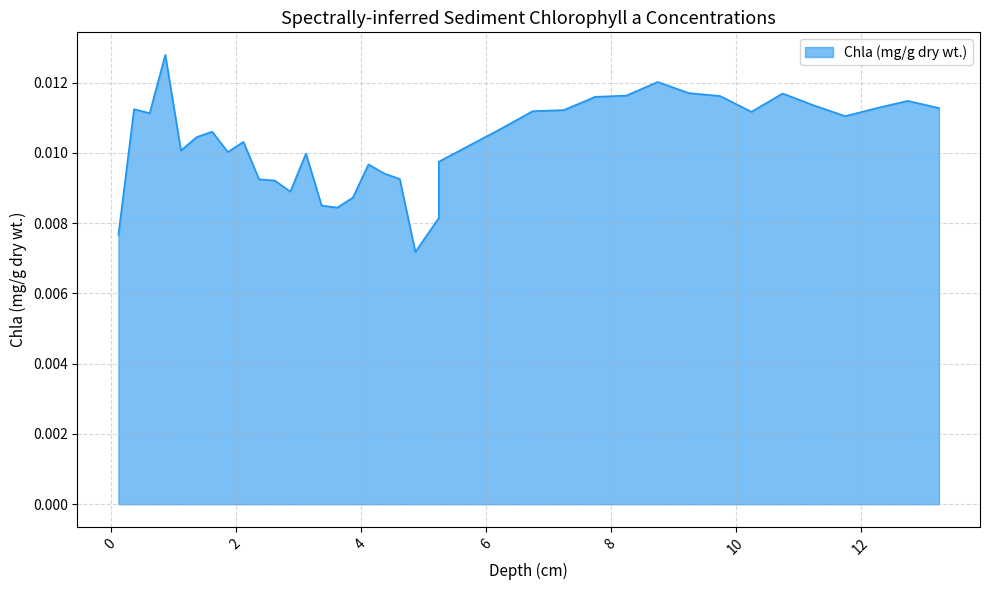

Reading left to right, list all the values displayed in this chart.

0.125=0.0	0.375=0.0	0.625=0.0	0.875=0.0	1.125=0.0	1.375=0.0	1.625=0.0	1.875=0.0	2.125=0.0	2.375=0.0	2.625=0.0	2.875=0.0	3.125=0.0	3.375=0.0	3.625=0.0	3.875=0.0	4.125=0.0	4.375=0.0	4.625=0.0	4.875=0.0	5.25=0.0	5.25=0.0	6.25=0.0	6.75=0.0	7.25=0.0	7.75=0.0	8.25=0.0	8.75=0.0	9.25=0.0	9.75=0.0	10.25=0.0	10.75=0.0	11.25=0.0	11.75=0.0	12.25=0.0	12.75=0.0	13.25=0.0